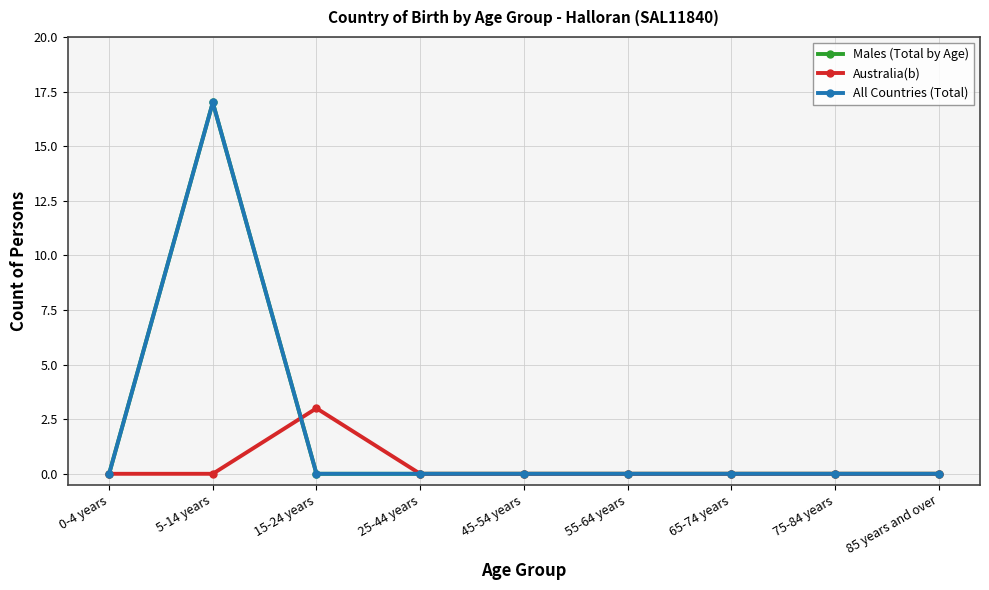

Rank the series by their maximum value, from lowest to highest.

Australia(b), Males (Total by Age), All Countries (Total)